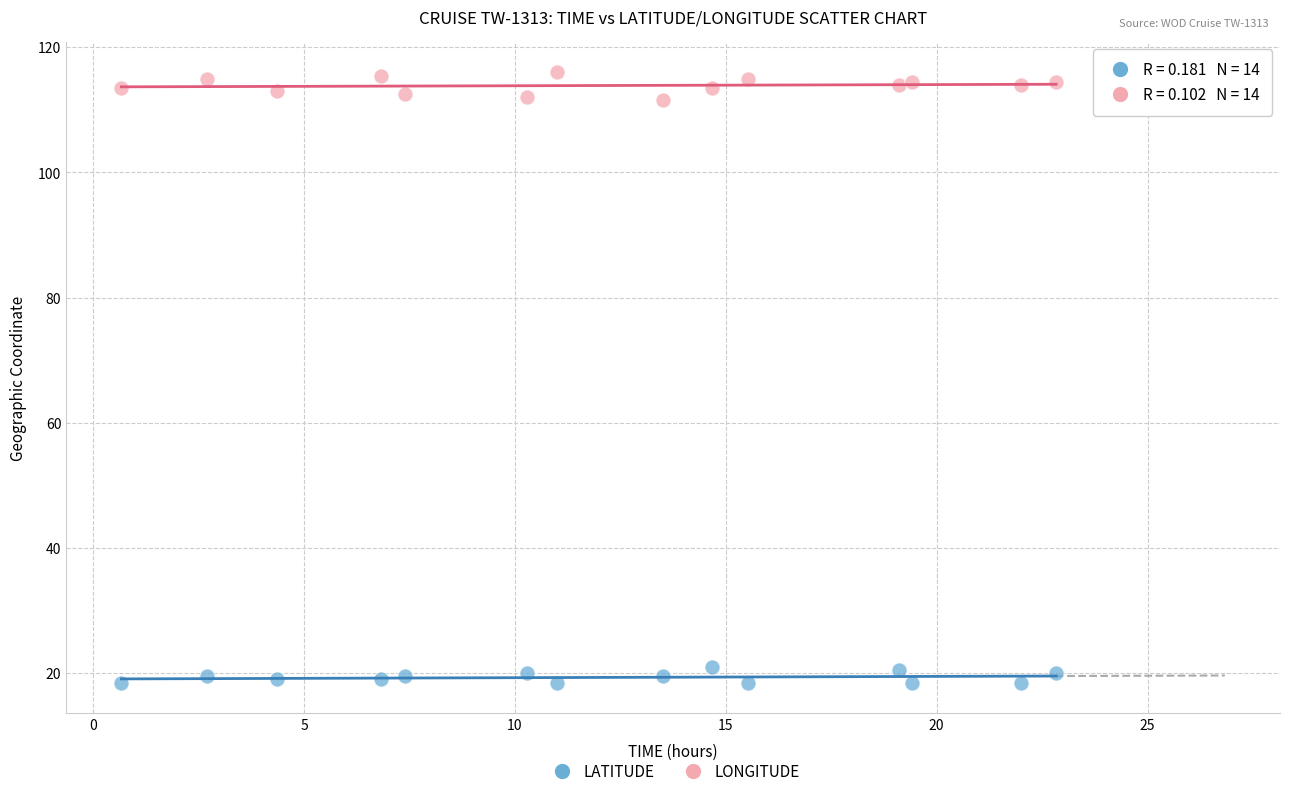

What are all the series names shown in the legend?

LATITUDE, LONGITUDE